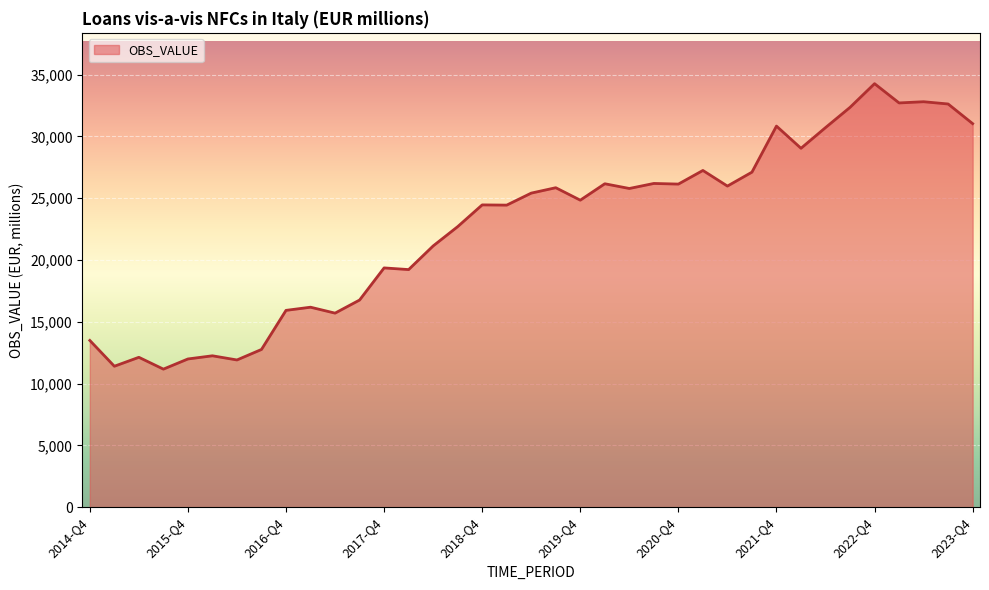

How many lines are shown in the chart?

1